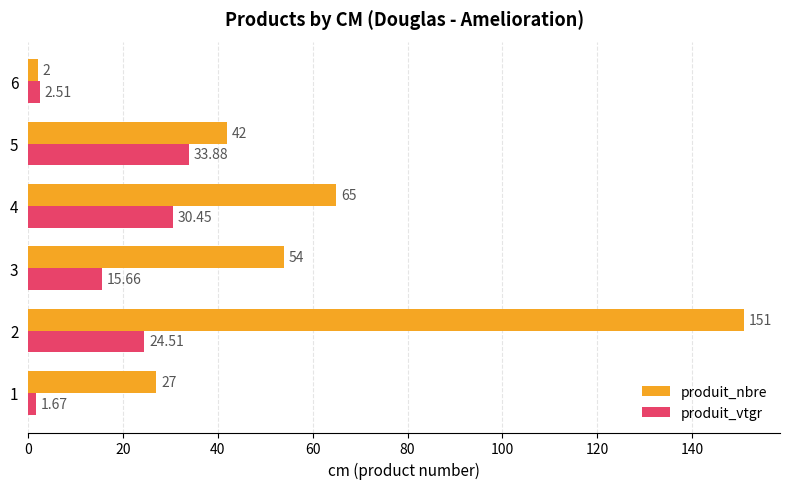

Which series has the widest spread of values?

produit_nbre